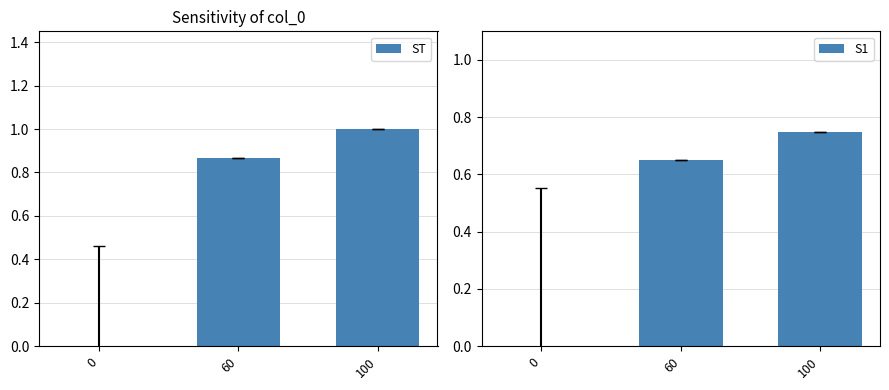

What is the difference between the highest and lowest values at 60?

0.2